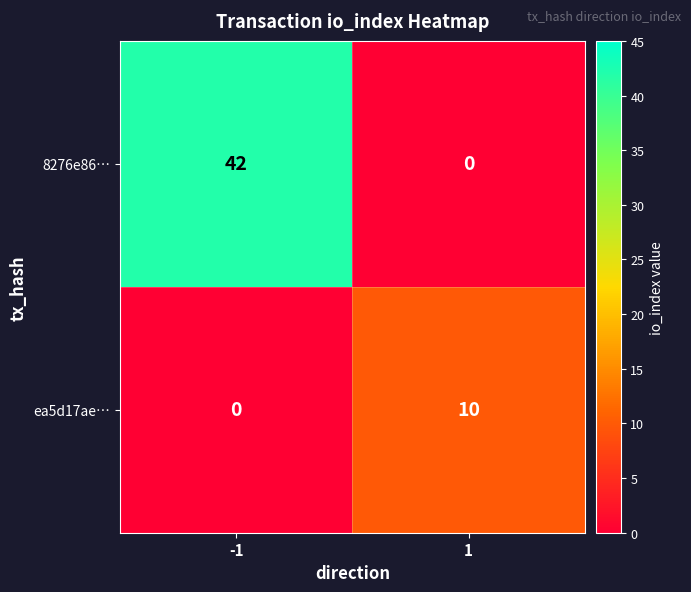

At which category is the sum across all series the highest?

-1